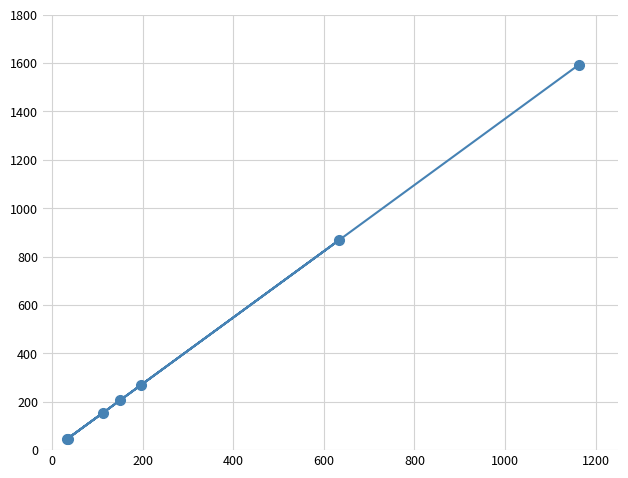

Does the chart display data point markers on the line(s)?

Yes